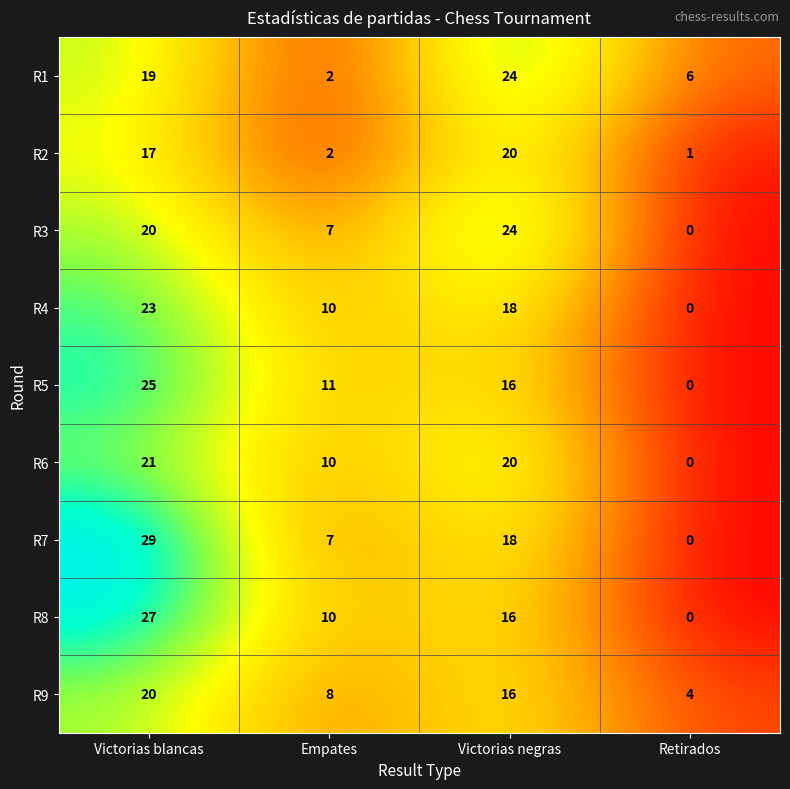

True or false: R2 has a value of 17 at Victorias blancas.

True